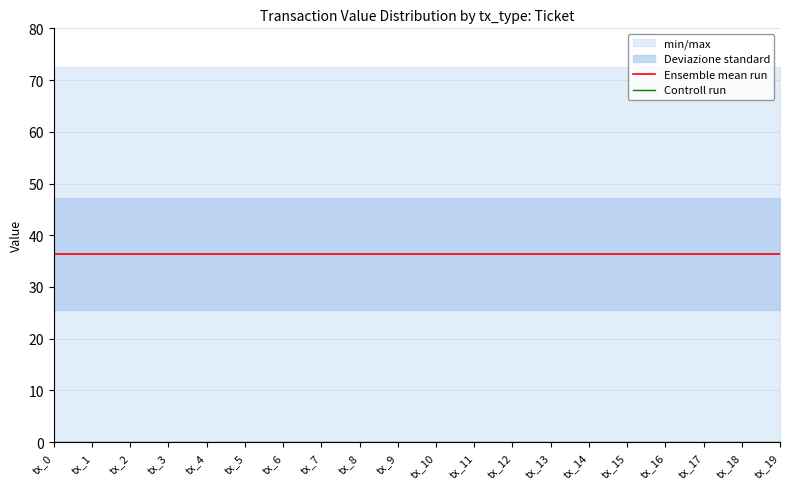

Reading left to right, list all the values displayed in this chart.

Ensemble mean run: tx_0=36.3	tx_1=36.3	tx_2=36.3	tx_3=36.3	tx_4=36.3	tx_5=36.3	tx_6=36.3	tx_7=36.3	tx_8=36.3	tx_9=36.3	tx_10=36.3	tx_11=36.3	tx_12=36.3	tx_13=36.3	tx_14=36.3	tx_15=36.3	tx_16=36.3	tx_17=36.3	tx_18=36.3	tx_19=36.3
Controll run: tx_0=0.1	tx_1=0.1	tx_2=0.1	tx_3=0.1	tx_4=0.1	tx_5=0.1	tx_6=0.1	tx_7=0.1	tx_8=0.1	tx_9=0.1	tx_10=0.1	tx_11=0.1	tx_12=0.1	tx_13=0.1	tx_14=0.1	tx_15=0.1	tx_16=0.1	tx_17=0.1	tx_18=0.1	tx_19=0.1